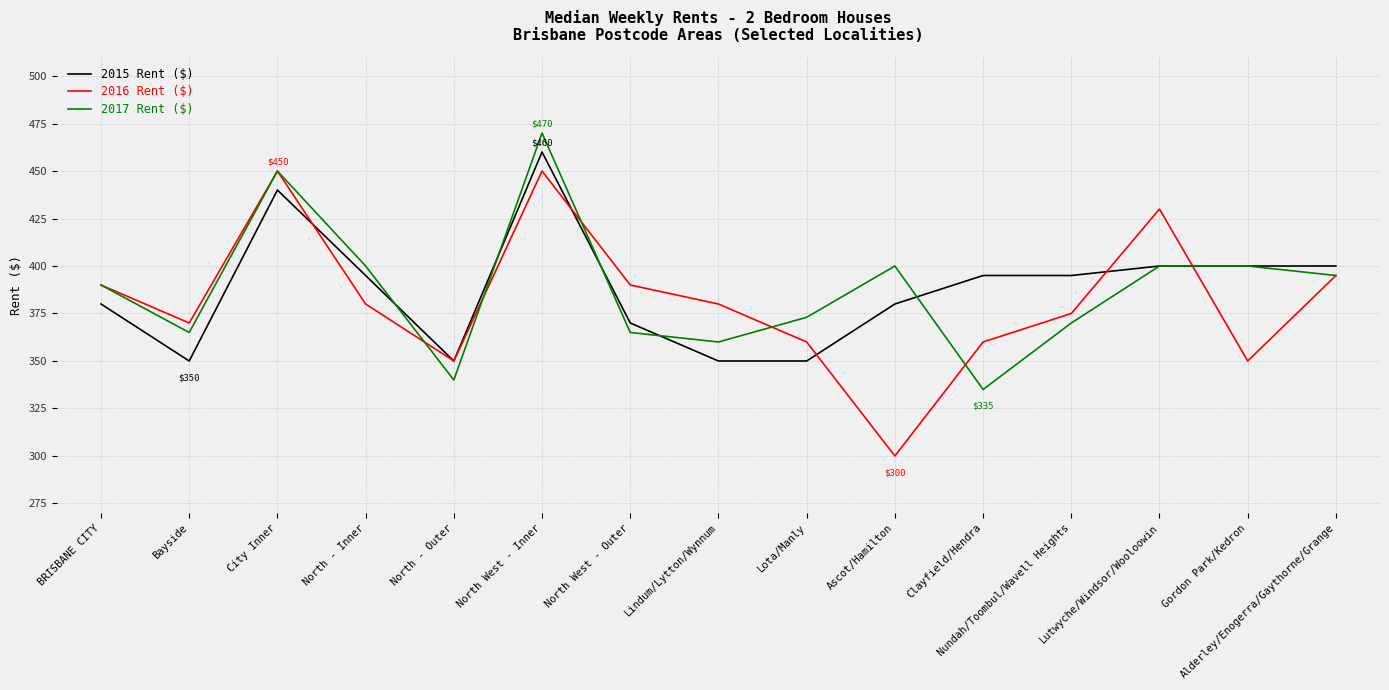

What are all the series names shown in the legend?

2015 Rent ($), 2016 Rent ($), 2017 Rent ($)